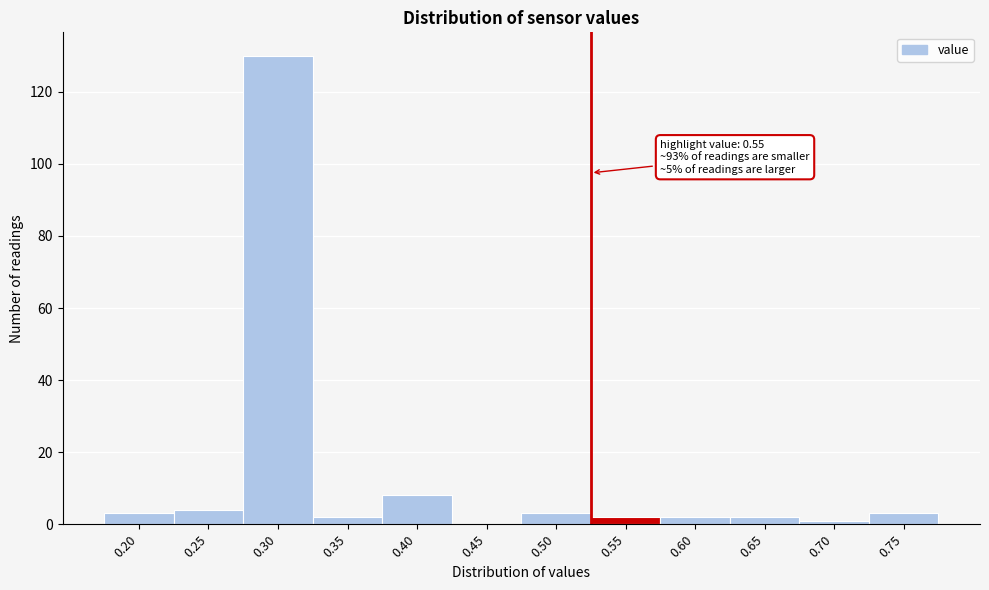

Reading left to right, list all the values displayed in this chart.

0.20=3	0.25=4	0.30=130	0.35=2	0.40=8	0.45=0	0.50=3	0.55=2	0.60=2	0.65=2	0.70=1	0.75=3